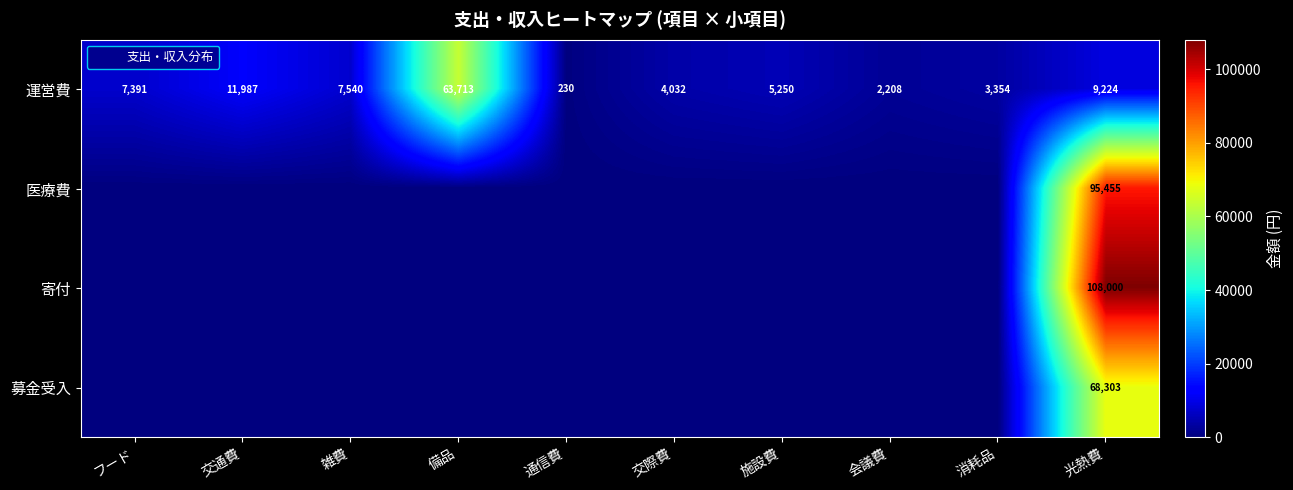

At which label is 寄付 closest to 54000?

フード